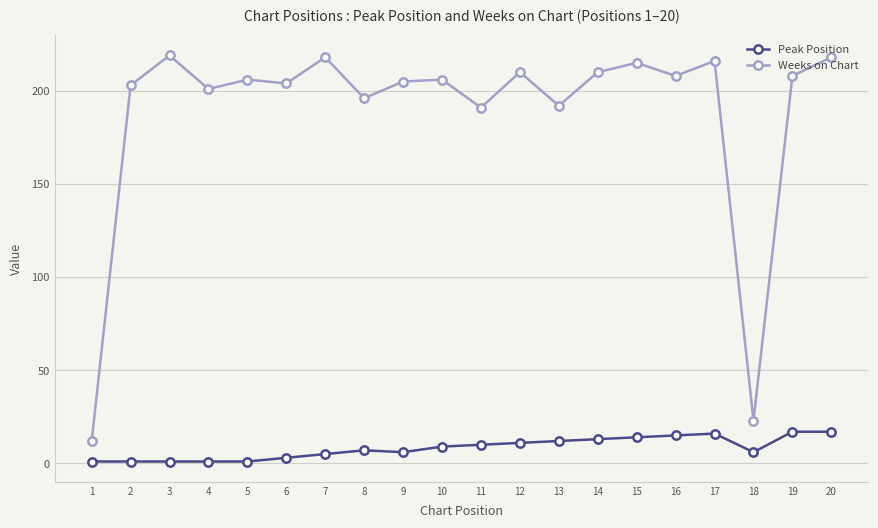

Reading left to right, list all the values displayed in this chart.

Peak Position: 1=1	2=1	3=1	4=1	5=1	6=3	7=5	8=7	9=6	10=9	11=10	12=11	13=12	14=13	15=14	16=15	17=16	18=6	19=17	20=17
Weeks on Chart: 1=12	2=203	3=219	4=201	5=206	6=204	7=218	8=196	9=205	10=206	11=191	12=210	13=192	14=210	15=215	16=208	17=216	18=23	19=208	20=218